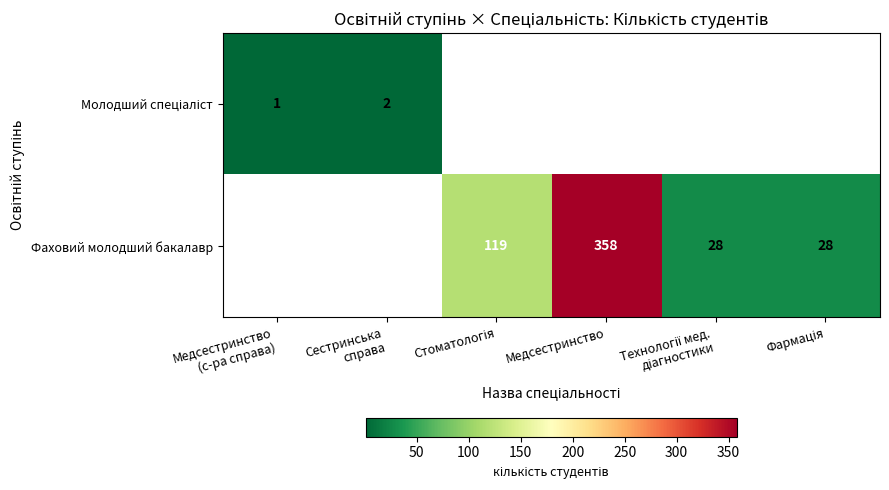

Between Медсестринство
(с-ра справа) and Технології мед.
діагностики, which is larger?

Технології мед.
діагностики